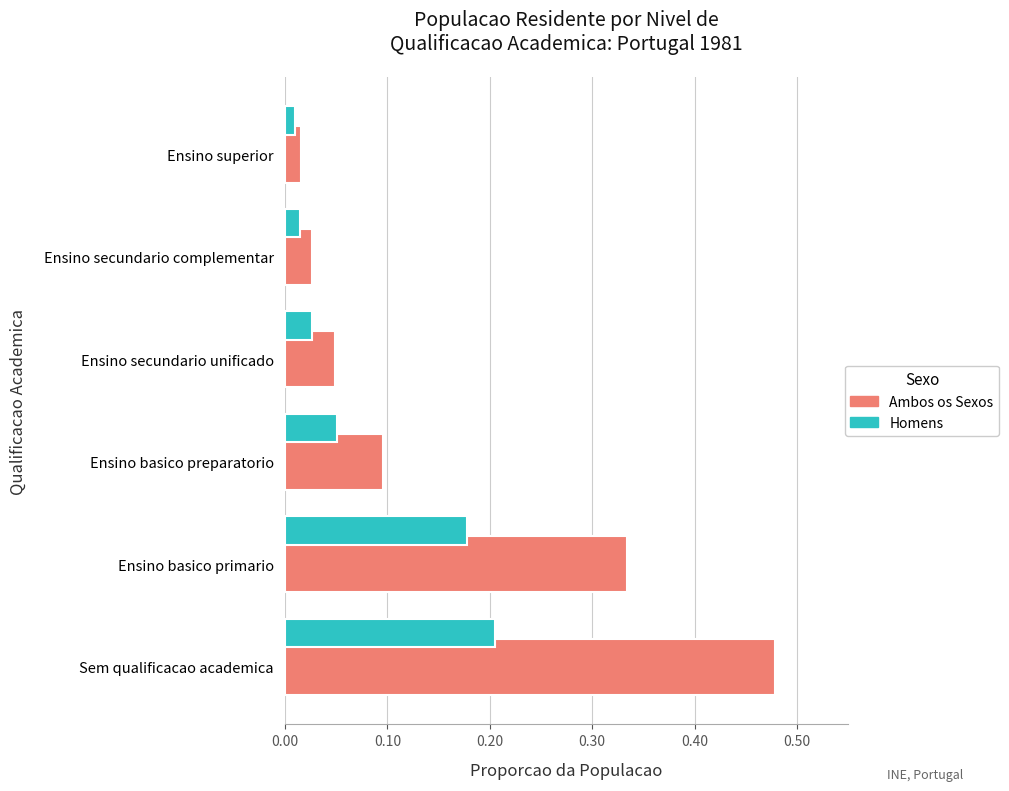

The Ambos os Sexos series shows 0.5 at Ensino basico primario. True or false?

False